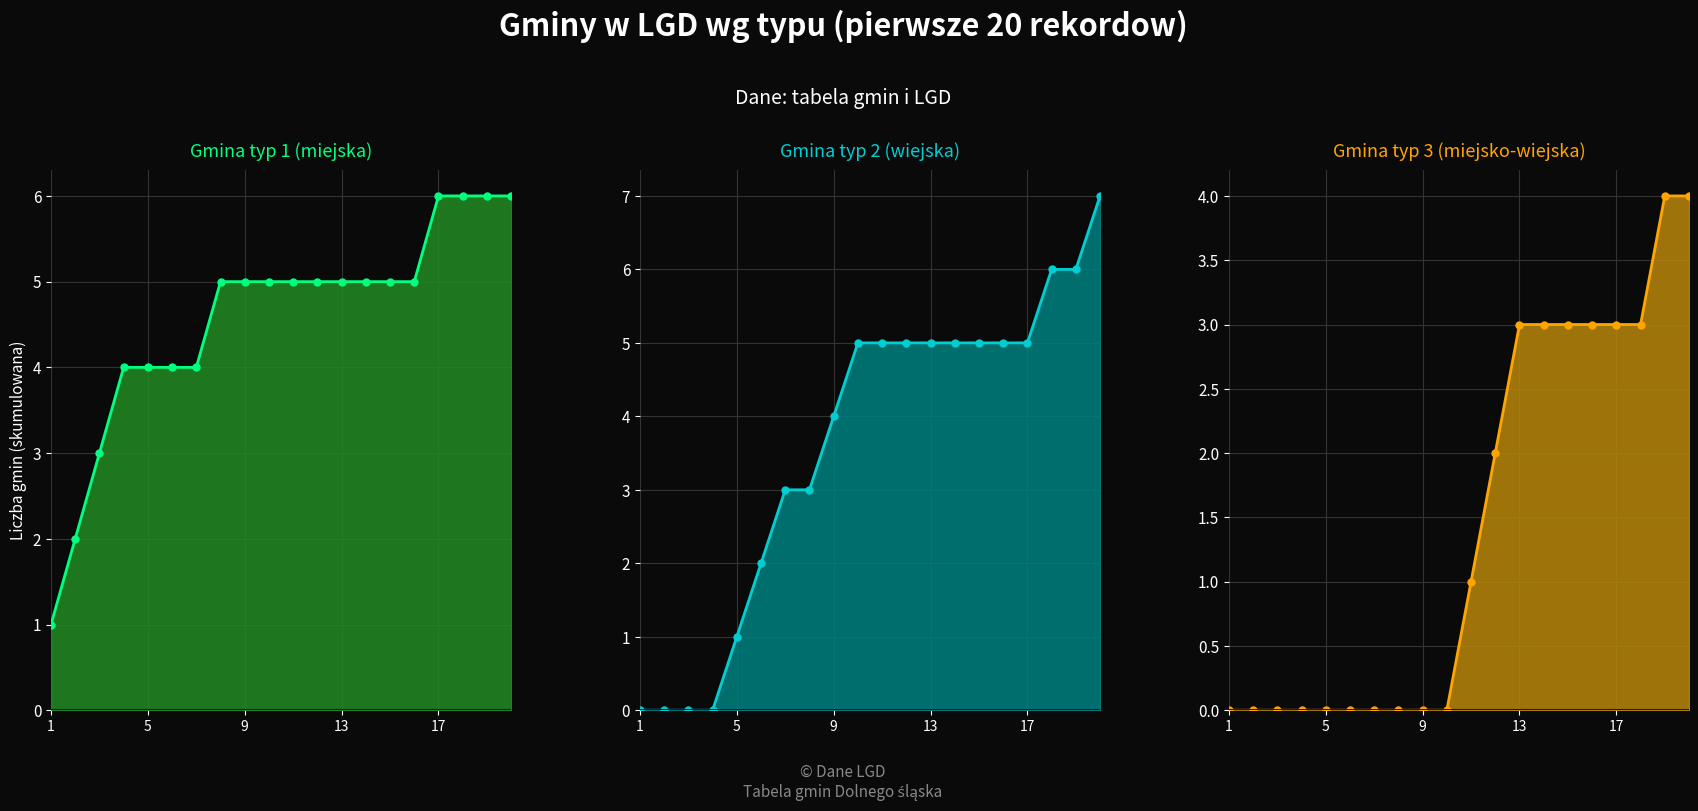

Reading left to right, list all the values displayed in this chart.

Gmina typ 1 (miejska): 1	2	3	4	4	4	4	5	5	5	5	5	5	5	5	5	6	6	6	6
Gmina typ 2 (wiejska): 0	0	0	0	1	2	3	3	4	5	5	5	5	5	5	5	5	6	6	7
Gmina typ 3 (miejsko-wiejska): 0	0	0	0	0	0	0	0	0	0	1	2	3	3	3	3	3	3	4	4